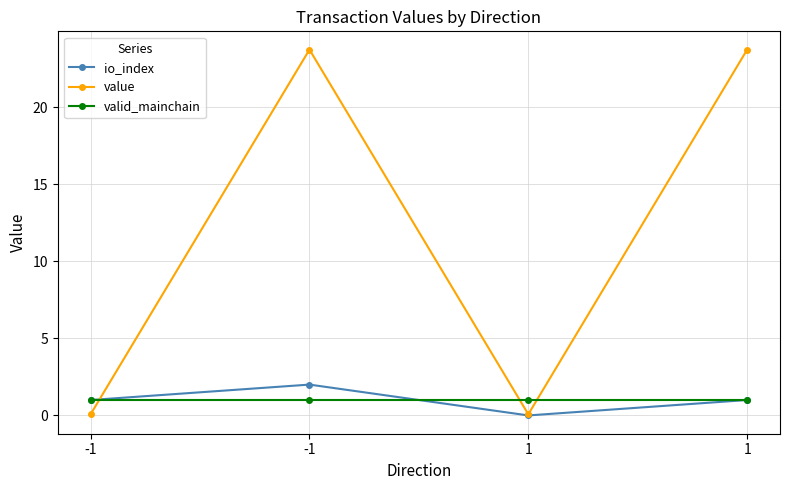

How many values in the value series are below 23?

2